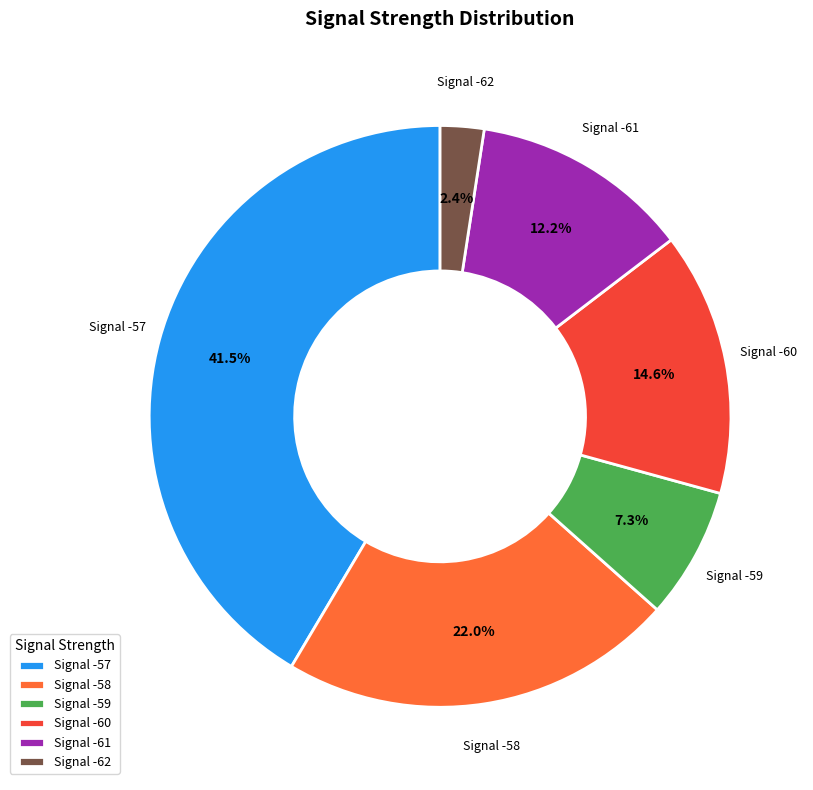

What is the smallest slice in the pie chart?

Signal -62